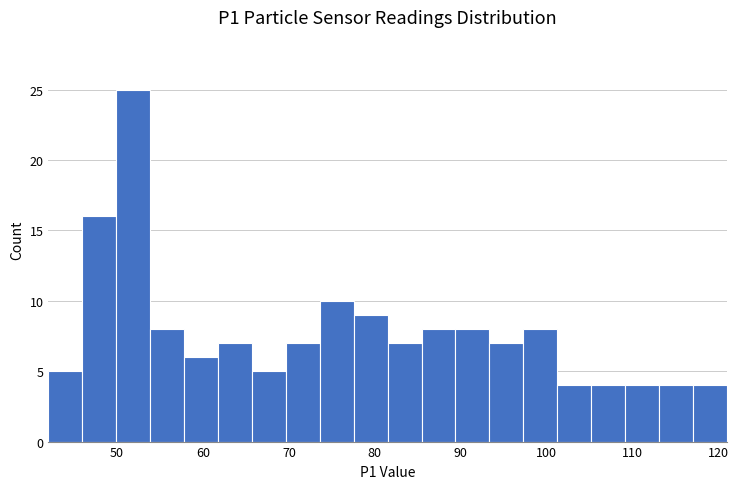

Read against the x-axis, roughly where is the centre of the tallest bar?

52